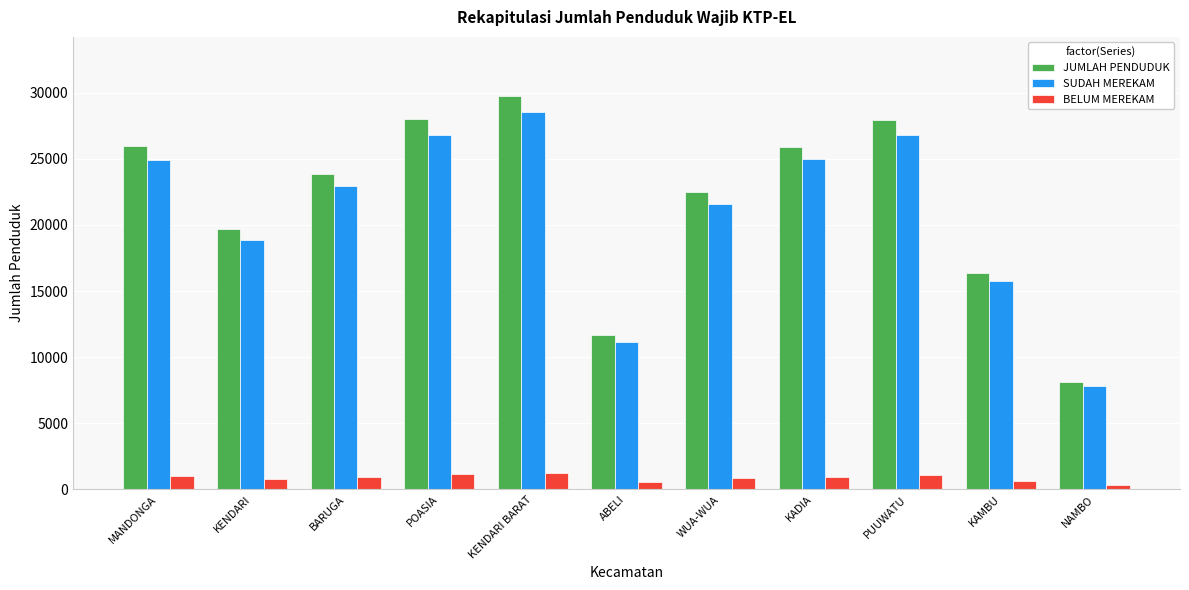

Where is SUDAH MEREKAM nearest to the value 18151?

KENDARI